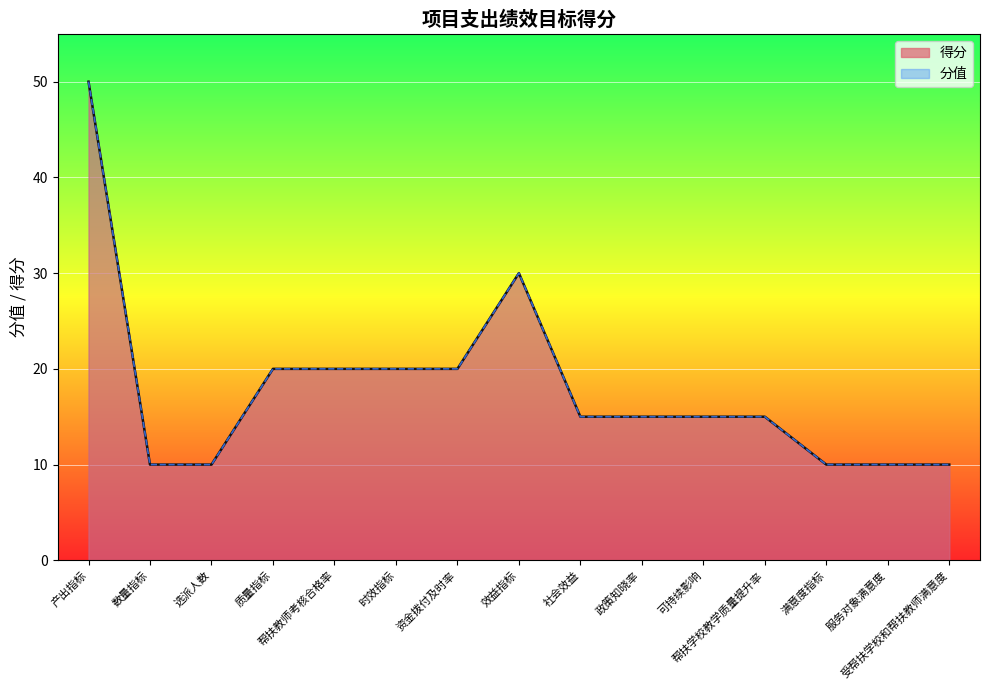

Reading left to right, transcribe all the data shown in this chart.

产出指标=50	数量指标=10	选派人数=10	质量指标=20	帮扶教师考核合格率=20	时效指标=20	资金拨付及时率=20	效益指标=30	社会效益=15	政策知晓率=15	可持续影响=15	帮扶学校教学质量提升率=15	满意度指标=10	服务对象满意度=10	受帮扶学校和帮扶教师满意度=10